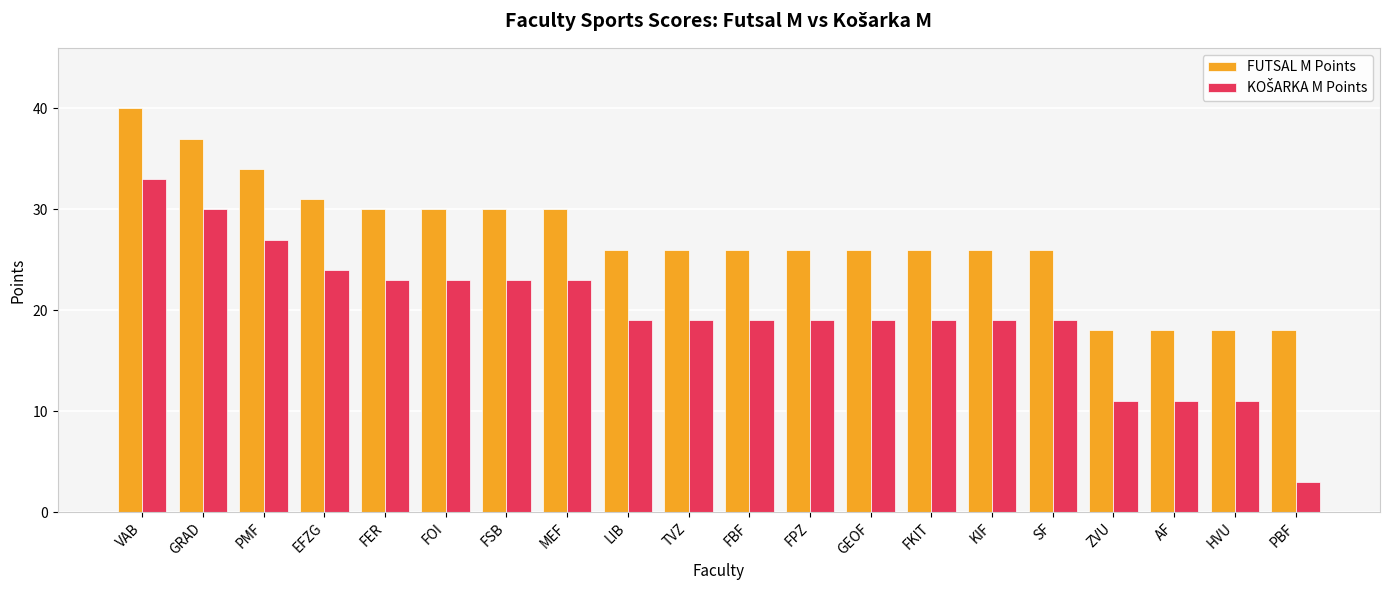

Is it true that FUTSAL M Points equals 26 at FPZ?

True